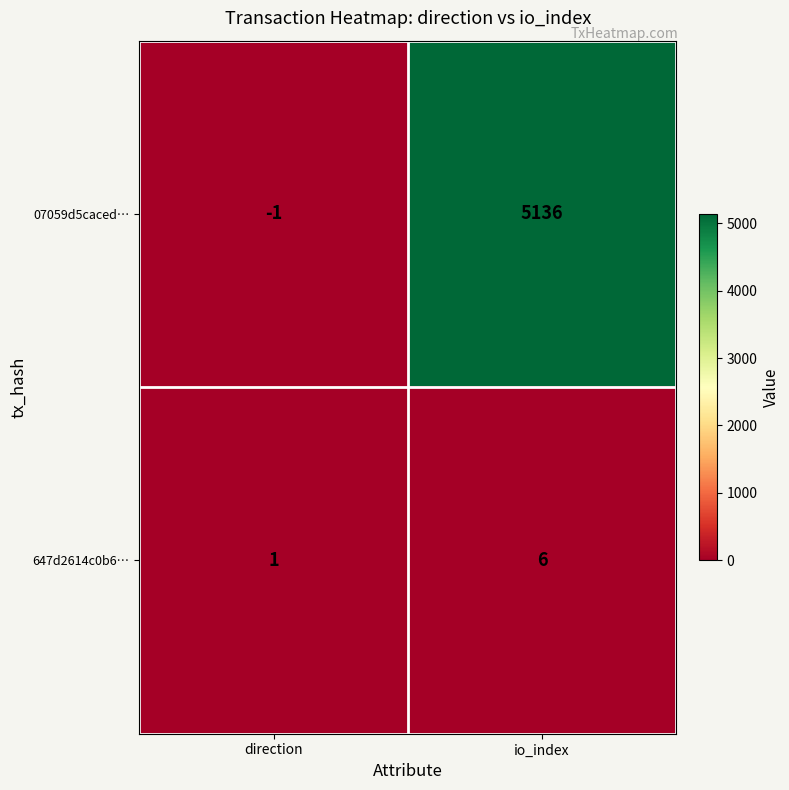

What is the difference between the highest and lowest values at io_index?

5130